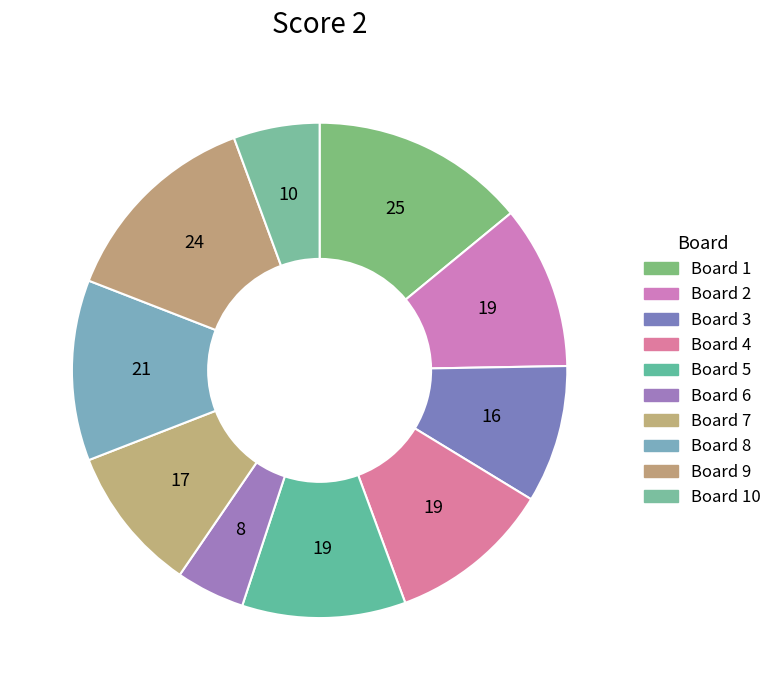

Rank the categories by value from lowest to highest.

6, 10, 3, 7, 2, 4, 5, 8, 9, 1